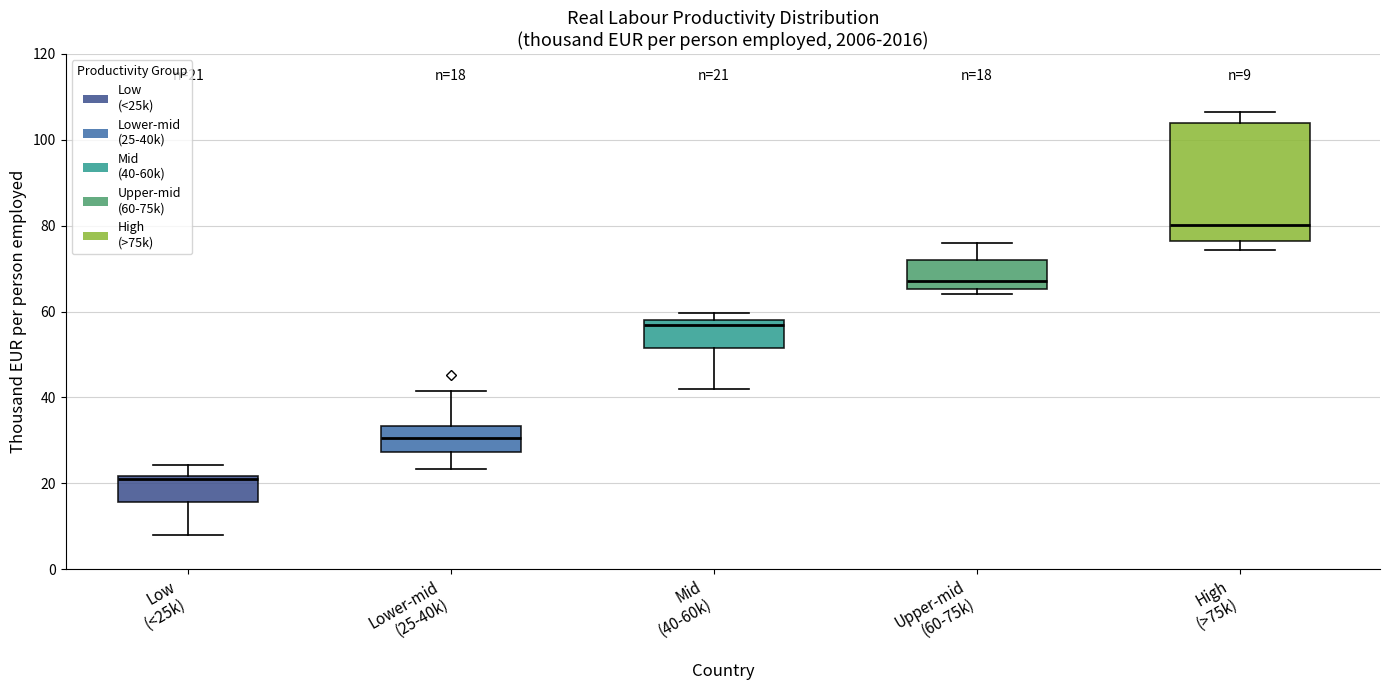

Comparing the boxes themselves (not the whiskers), which one is the tallest?

High (>75k)